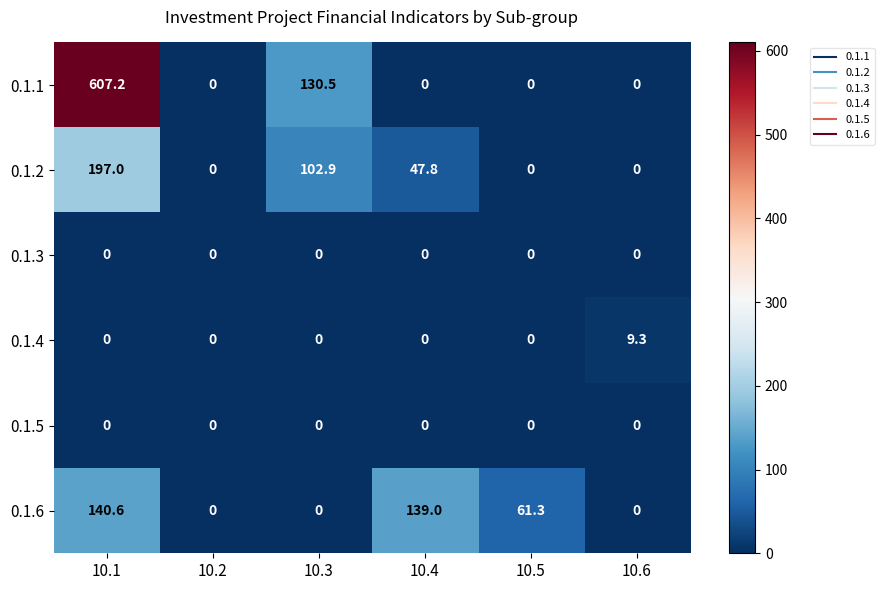

At which label does 0.1.2 first exceed 47?

10.1